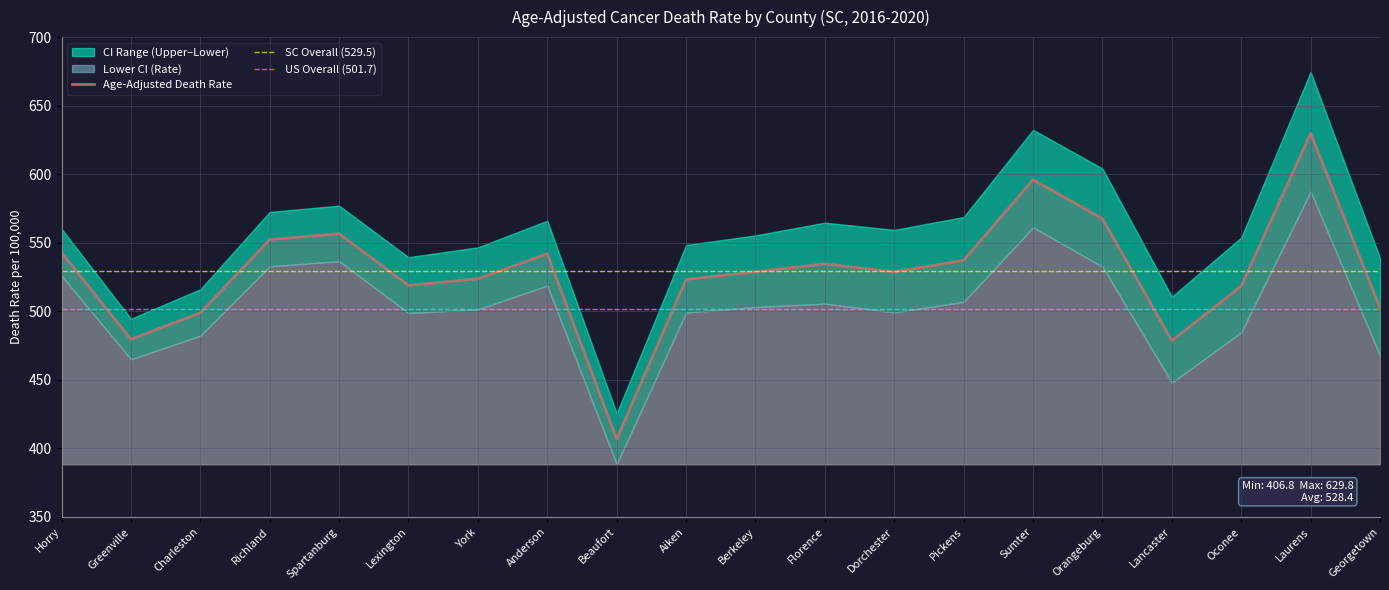

What is the label of the 14th point from the left?

Pickens